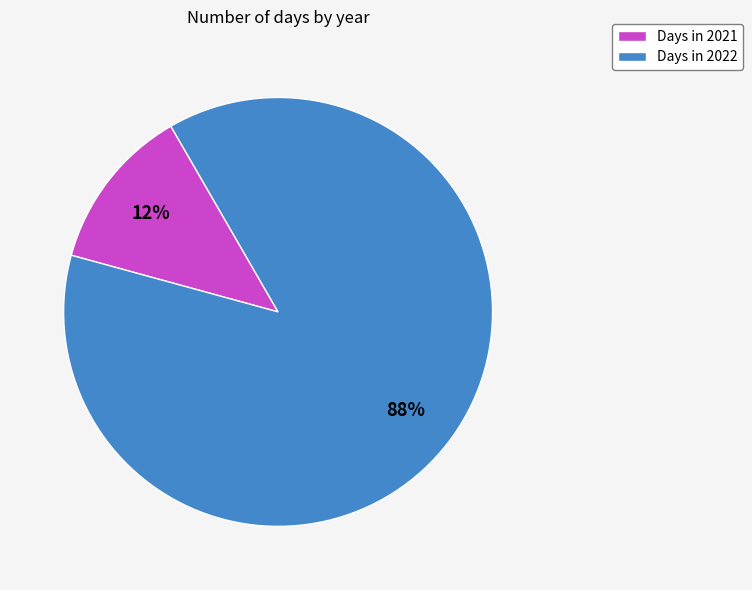

Rank the categories by value from highest to lowest.

Days in 2022, Days in 2021